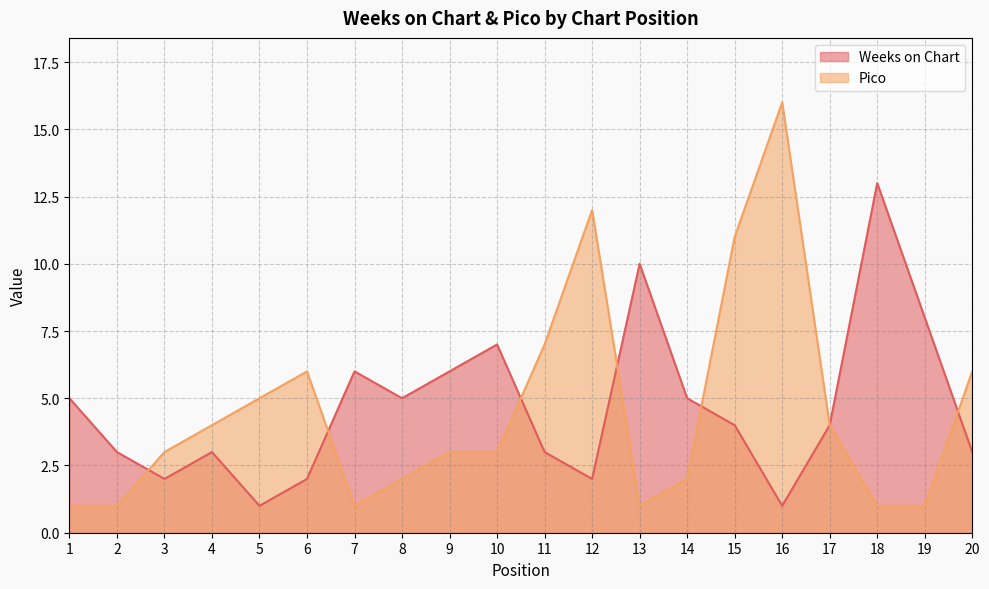

Does the chart display data point markers on the line(s)?

No